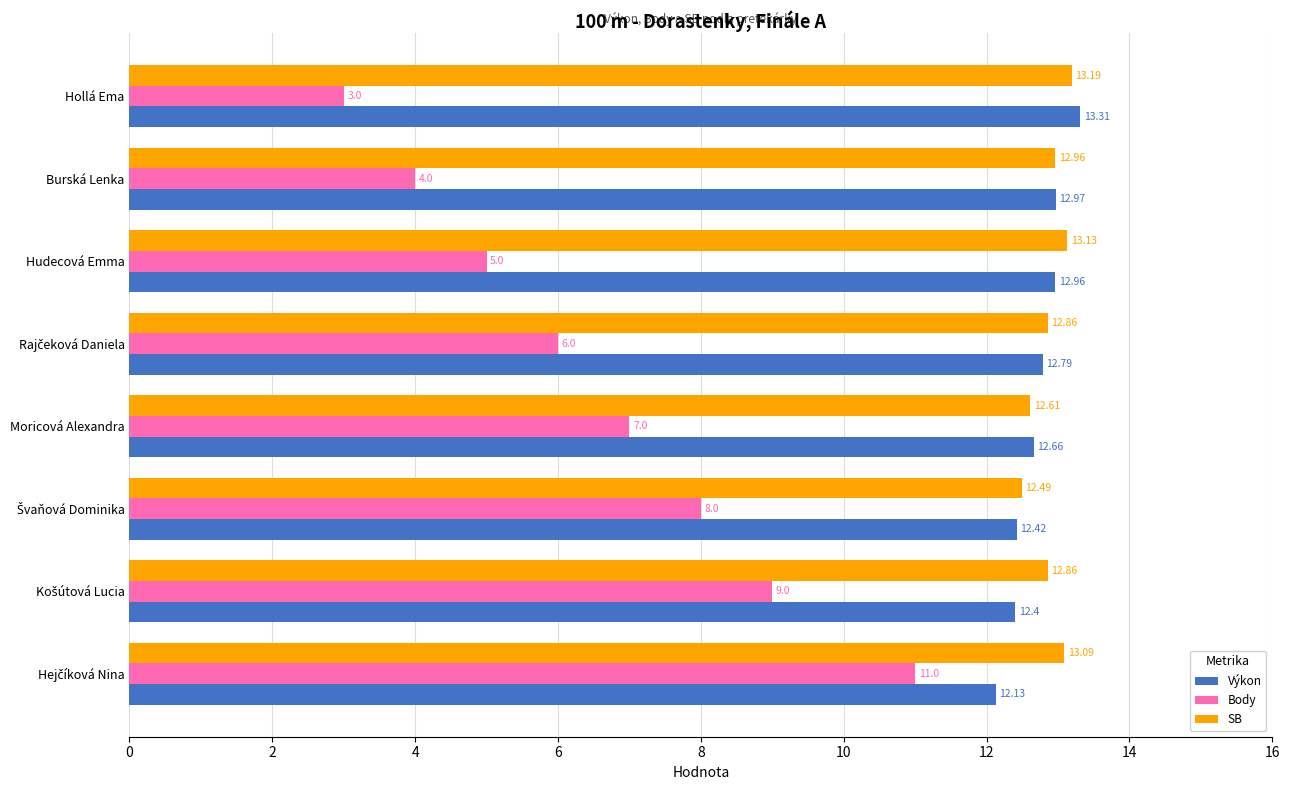

Rank the series by their maximum value, from lowest to highest.

Body, SB, Výkon